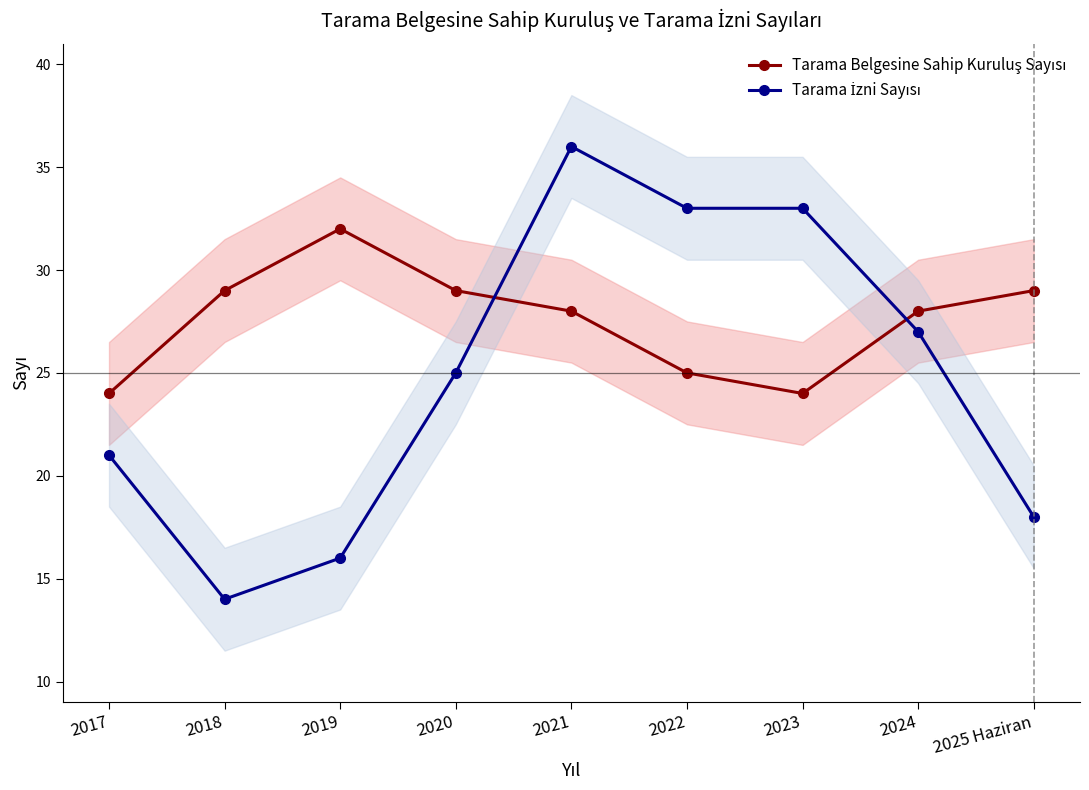

Which series has the widest spread of values?

Tarama İzni Sayısı